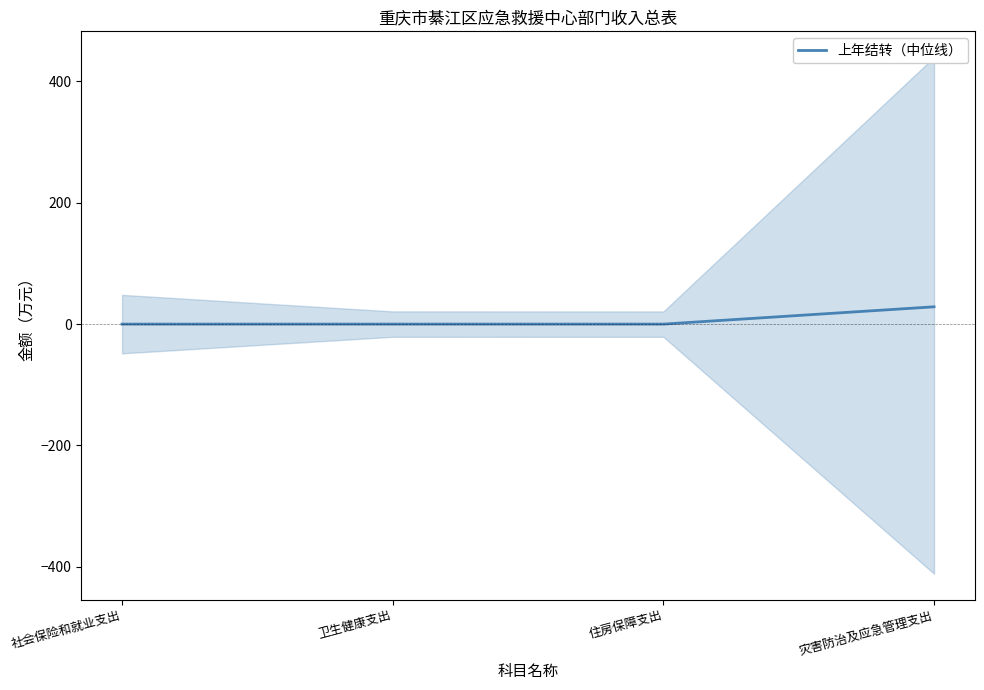

How many values are above zero?

1